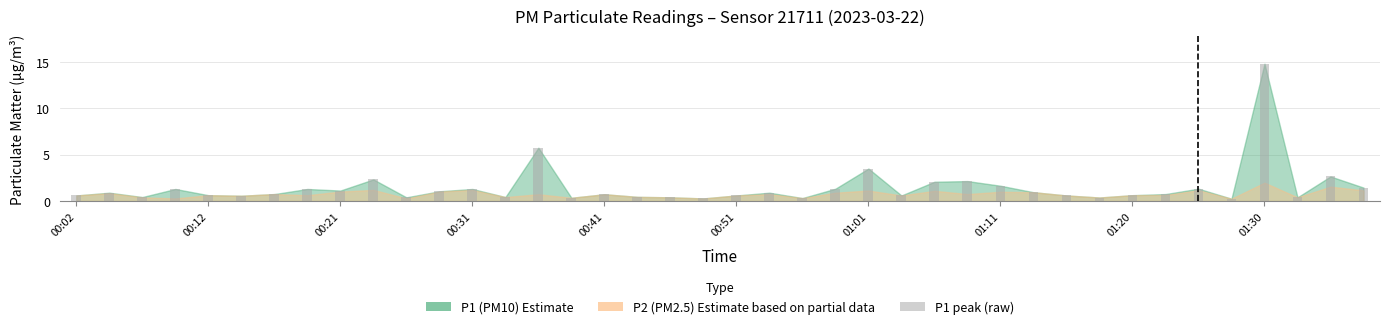

What is the sum of all values?

58.4